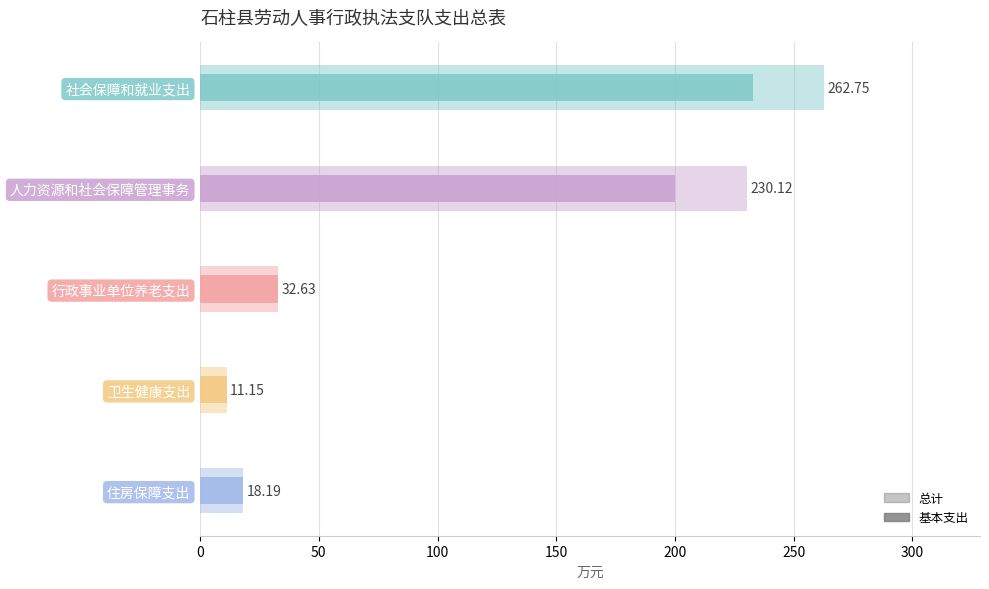

What is the value of the 基本支出 bar at the 4th from the left?

11.2